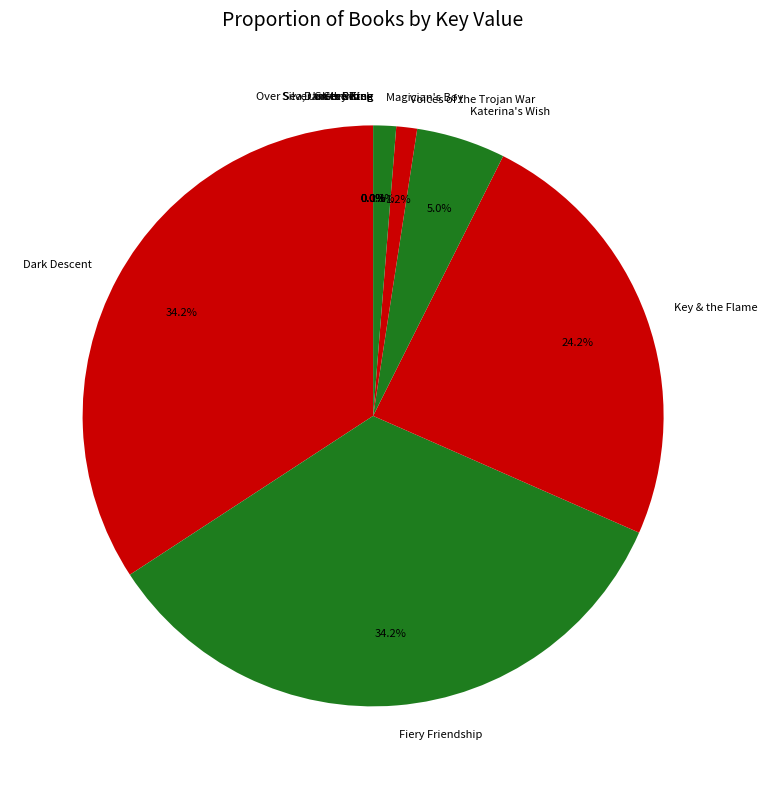

Is there a majority slice in this chart?

No